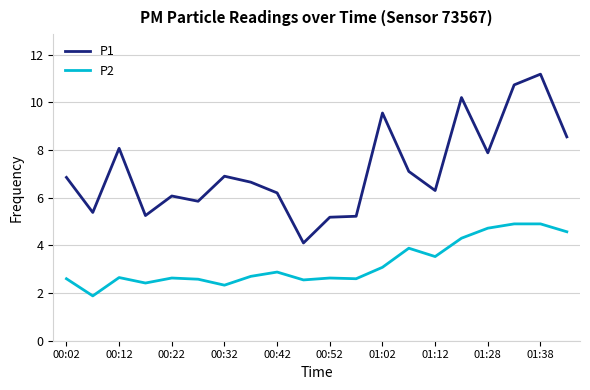

Which series has the widest spread of values?

P1